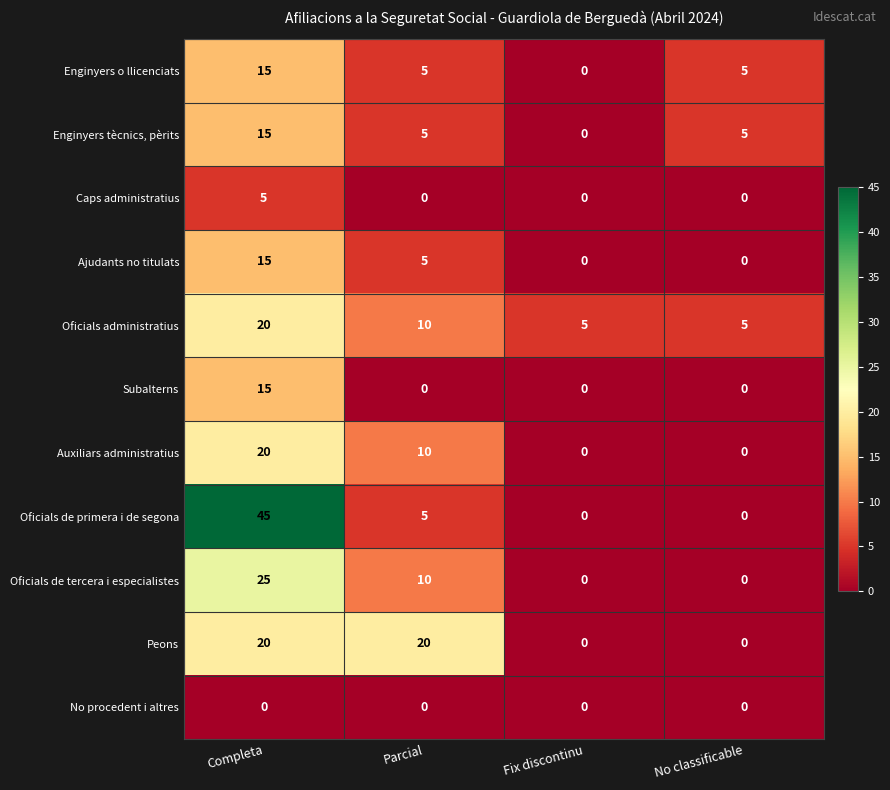

Which series changed the most between Completa and Parcial?

Oficials de primera i de segona